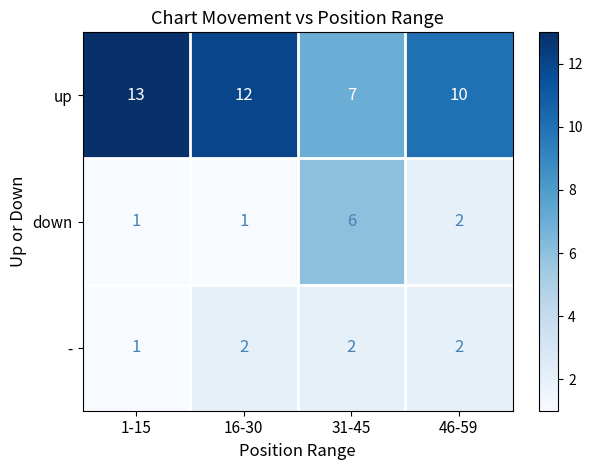

What is the sum of all - values?

7